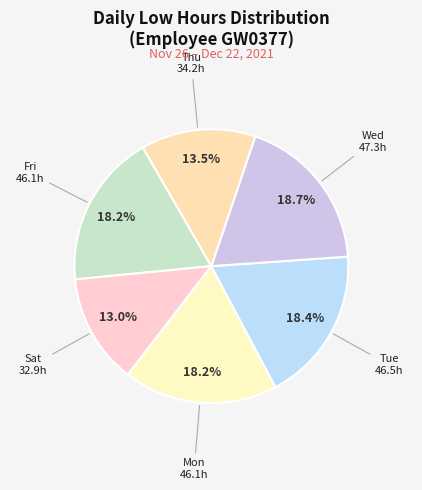

Count the number of slices in the pie.

6